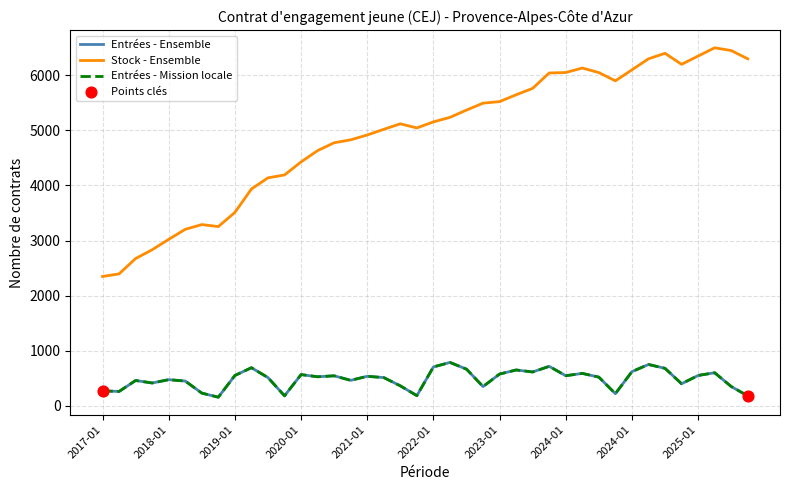

Does the chart have visible grid lines?

Yes